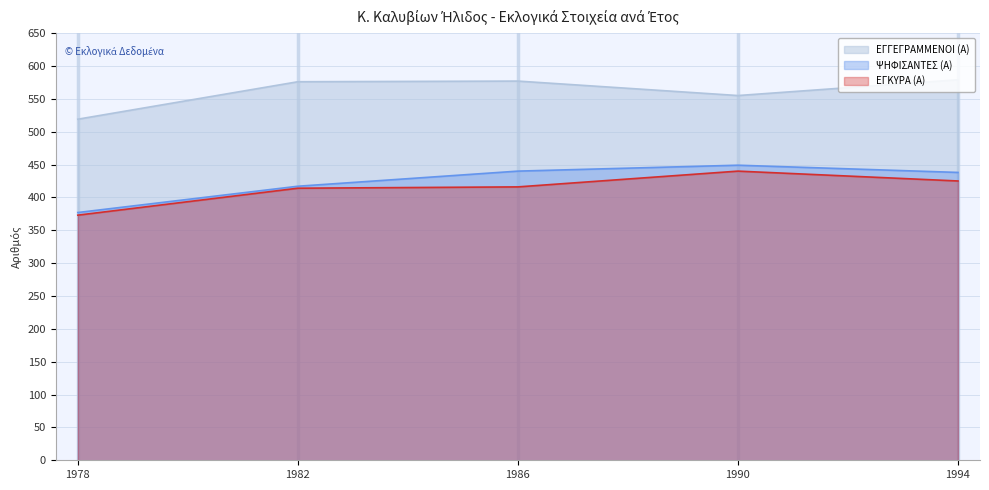

What is the value of the ΨΗΦΙΣΑΝΤΕΣ (Α) point at the 4th from the left?

449